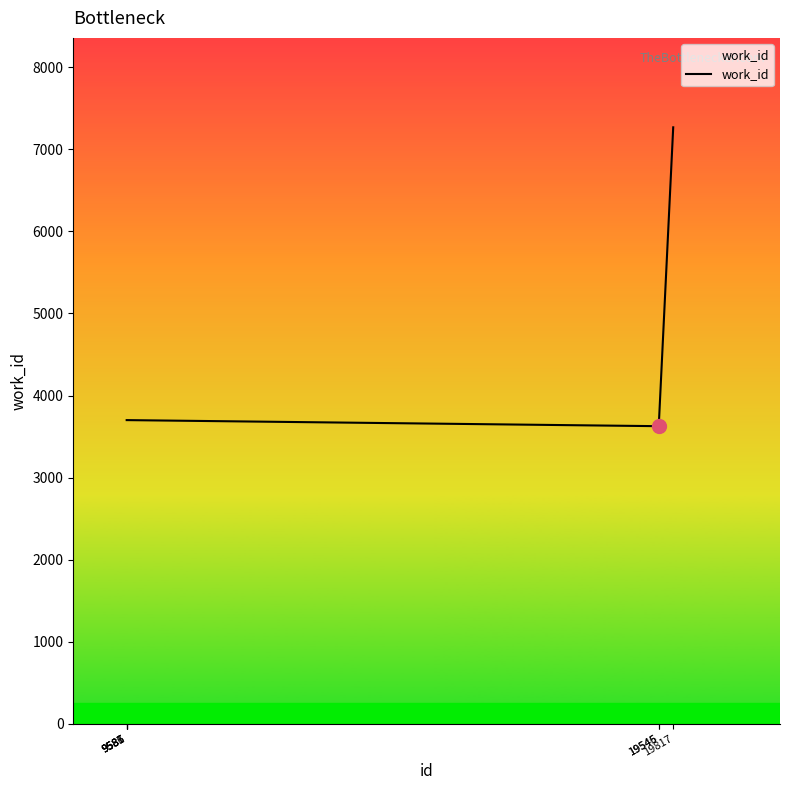

What is the minimum value shown in the chart?

3626